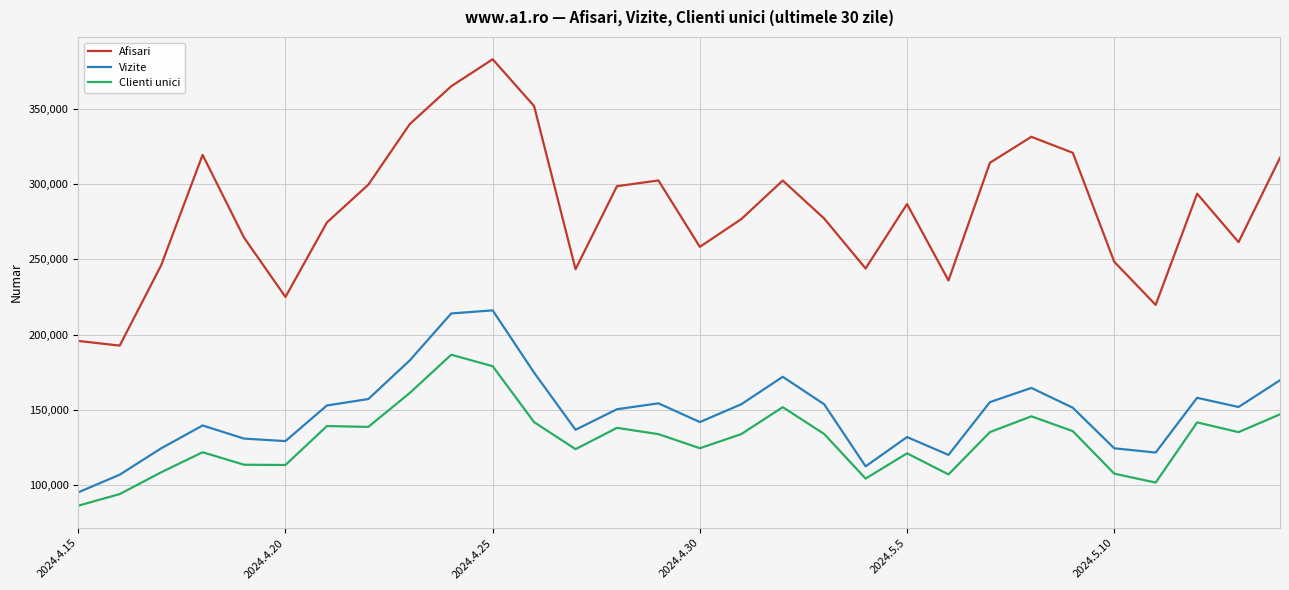

Which series has the largest range (max minus min)?

Afisari